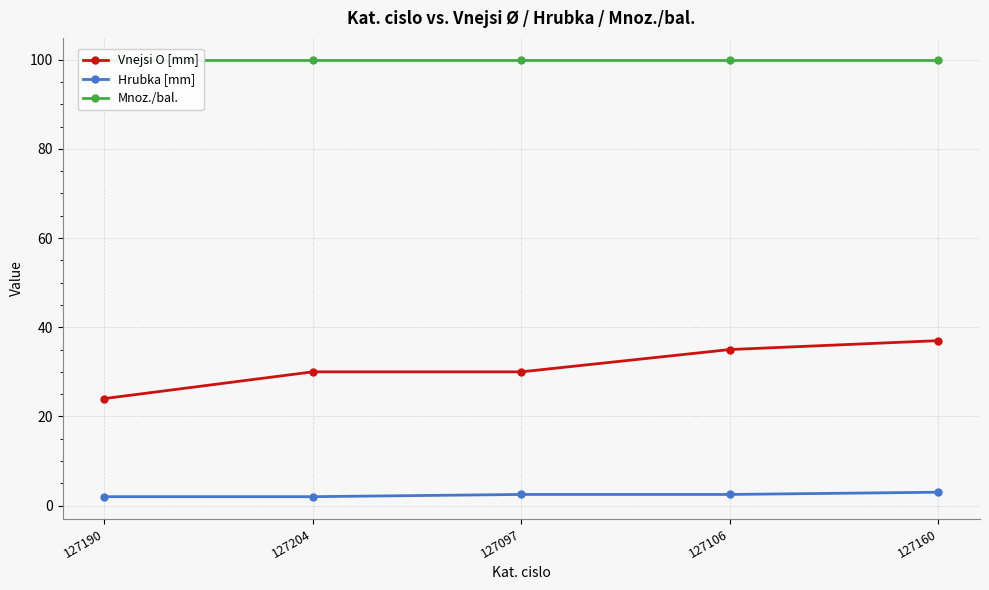

At 127106, list the series in order from largest to smallest.

Mnoz./bal., Vnejsi O [mm], Hrubka [mm]